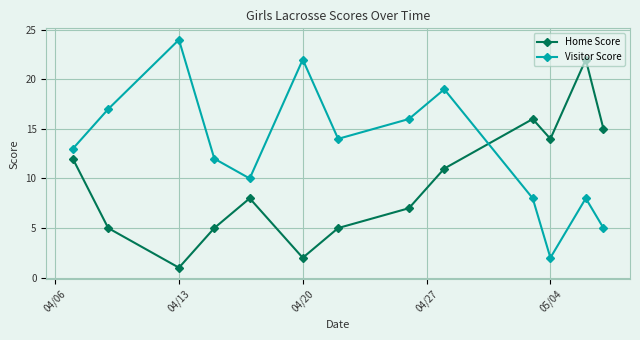

What is the highest value of the Visitor Score series?

24